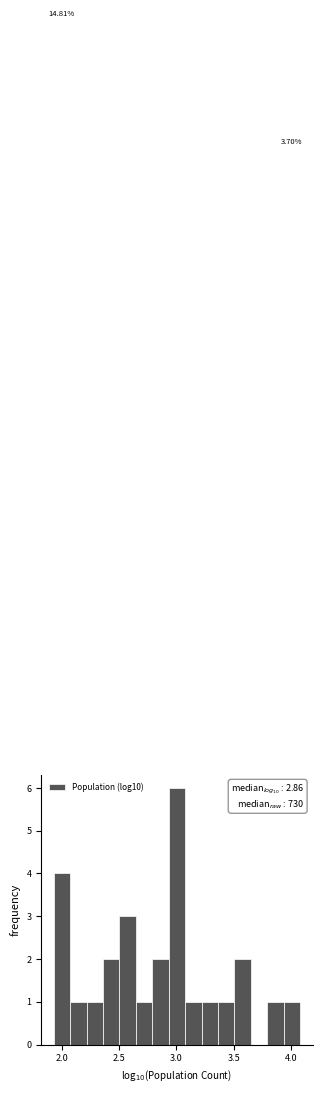

Read against the x-axis, roughly where is the centre of the tallest bar?

3.00